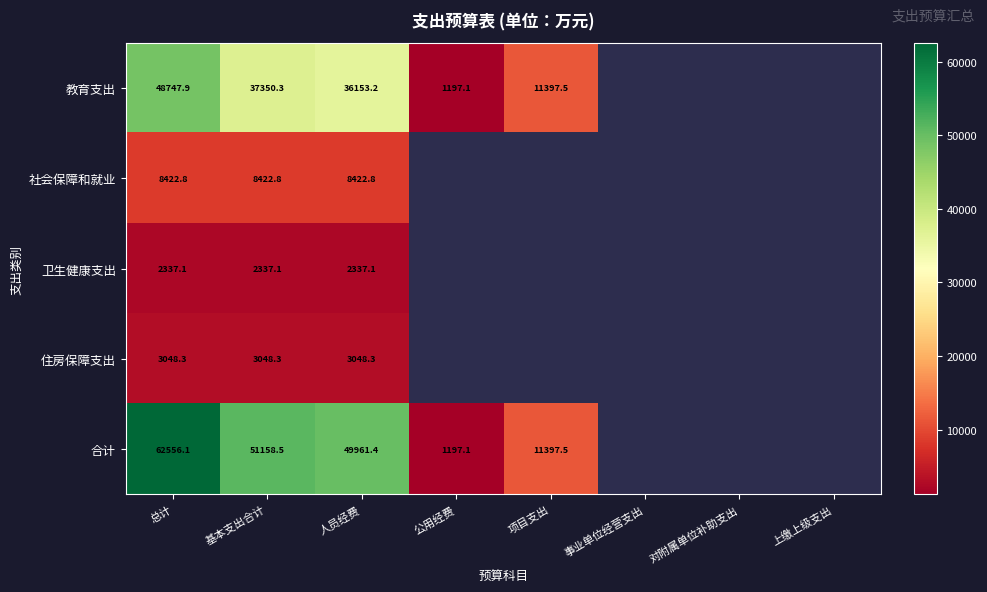

How many values in 卫生健康支出 are above zero?

3